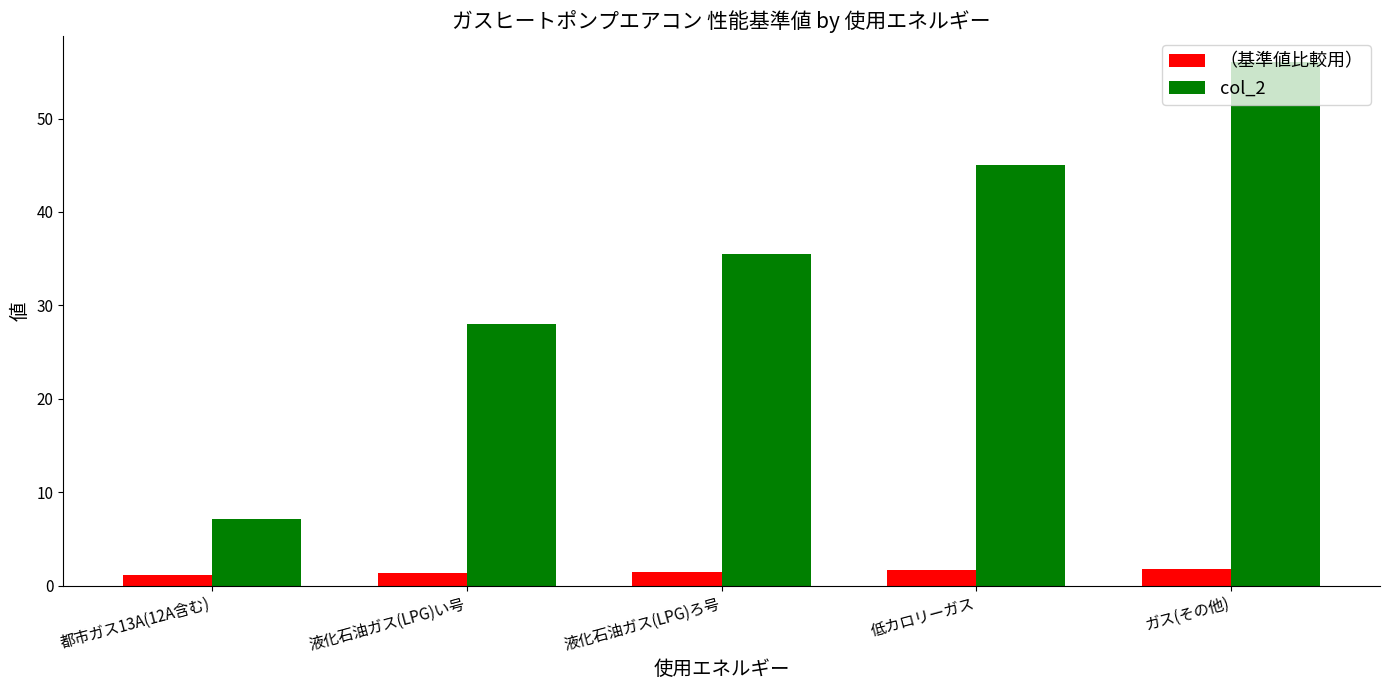

How many （基準値比較用） values are between 1 and 2?

5